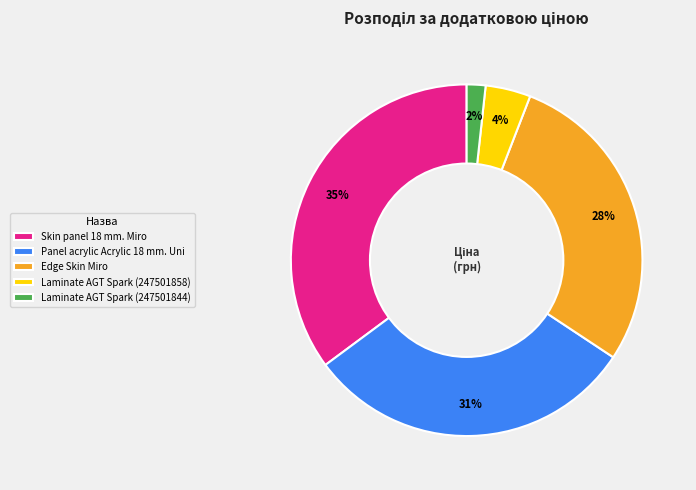

To the nearest percent, what percentage of the pie is Laminate AGT Spark (247501844)?

2%